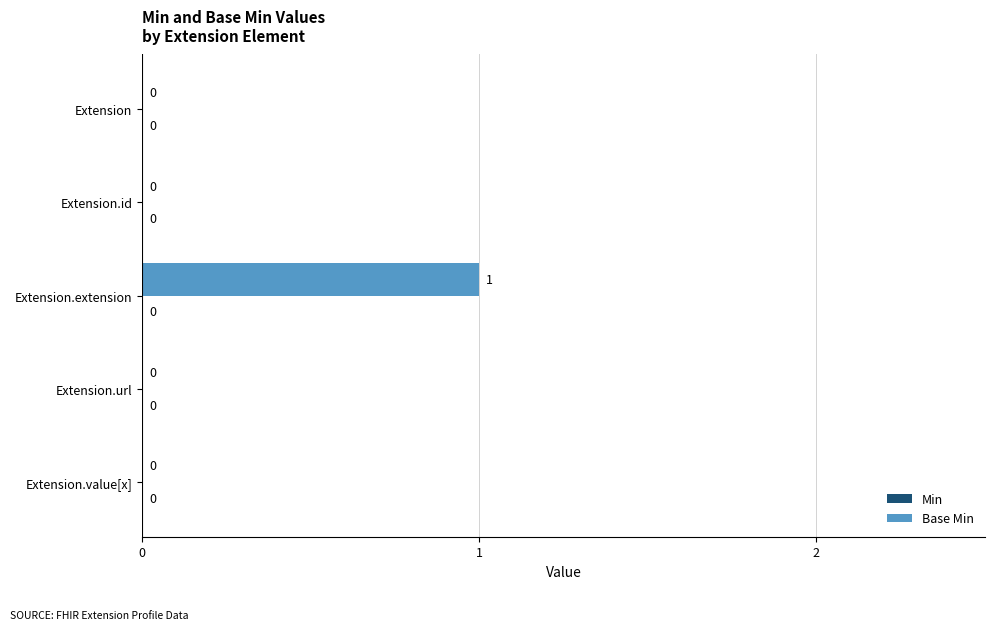

How many values are between 0 and 1?

5